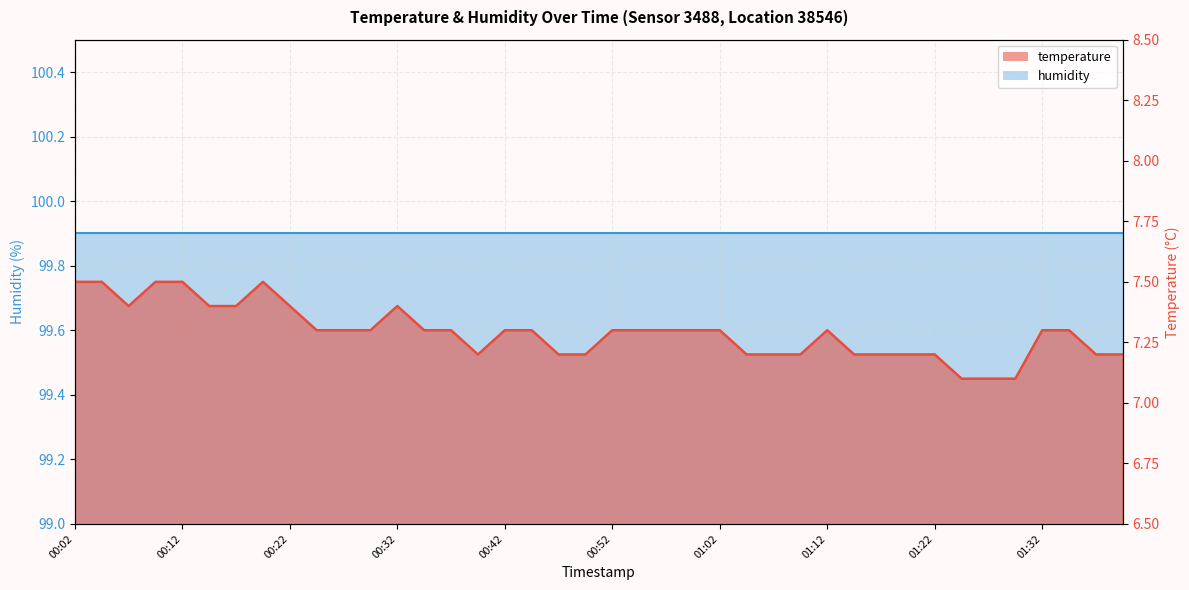

Rank the categories by value from lowest to highest.

01:25, 01:27, 01:30, 00:39, 00:47, 00:49, 01:05, 01:07, 01:10, 01:15, 01:17, 01:20, 01:22, 01:37, 01:40, 00:24, 00:27, 00:29, 00:34, 00:37, 00:42, 00:44, 00:52, 00:55, 00:57, 01:00, 01:02, 01:12, 01:32, 01:35, 00:07, 00:14, 00:17, 00:22, 00:32, 00:02, 00:04, 00:09, 00:12, 00:19